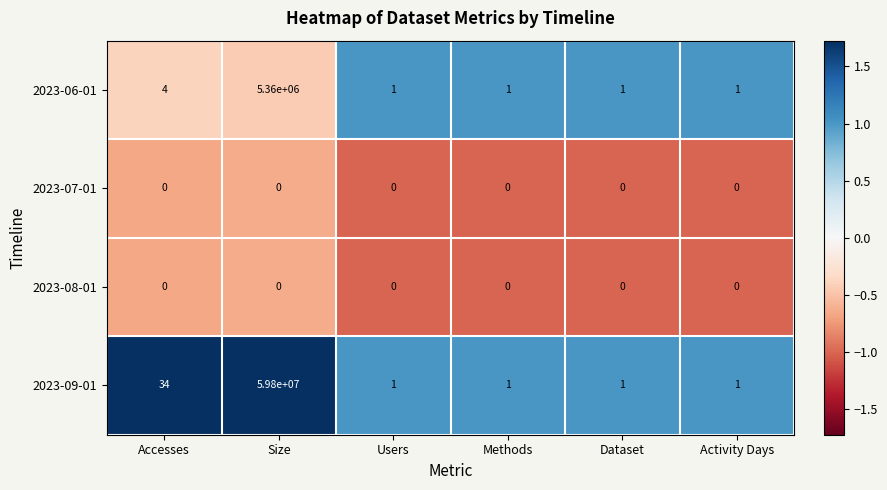

Count the number of categories in the chart.

6